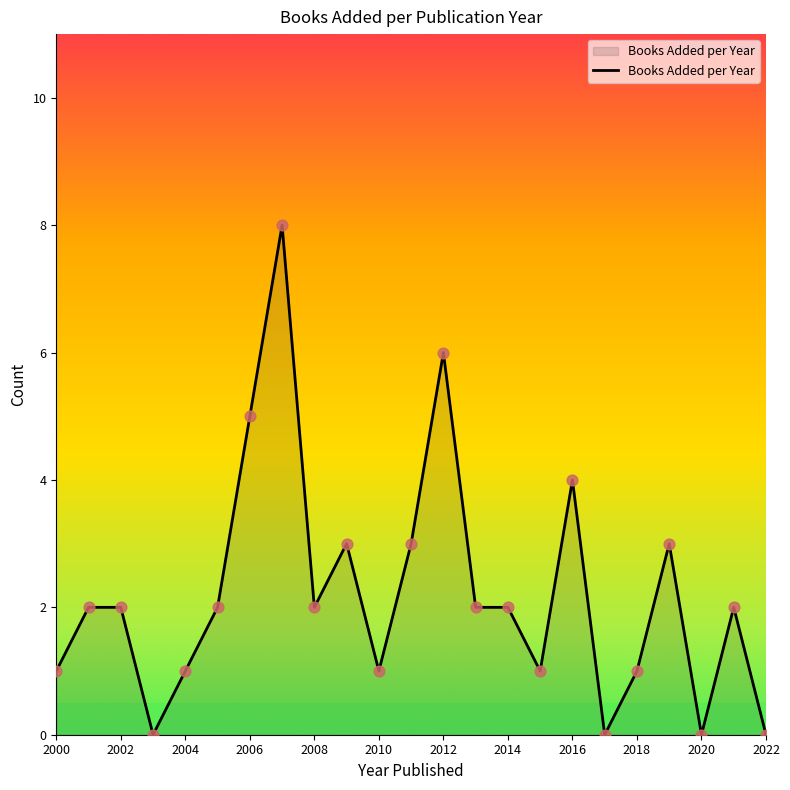

What is the maximum value shown in the chart?

8